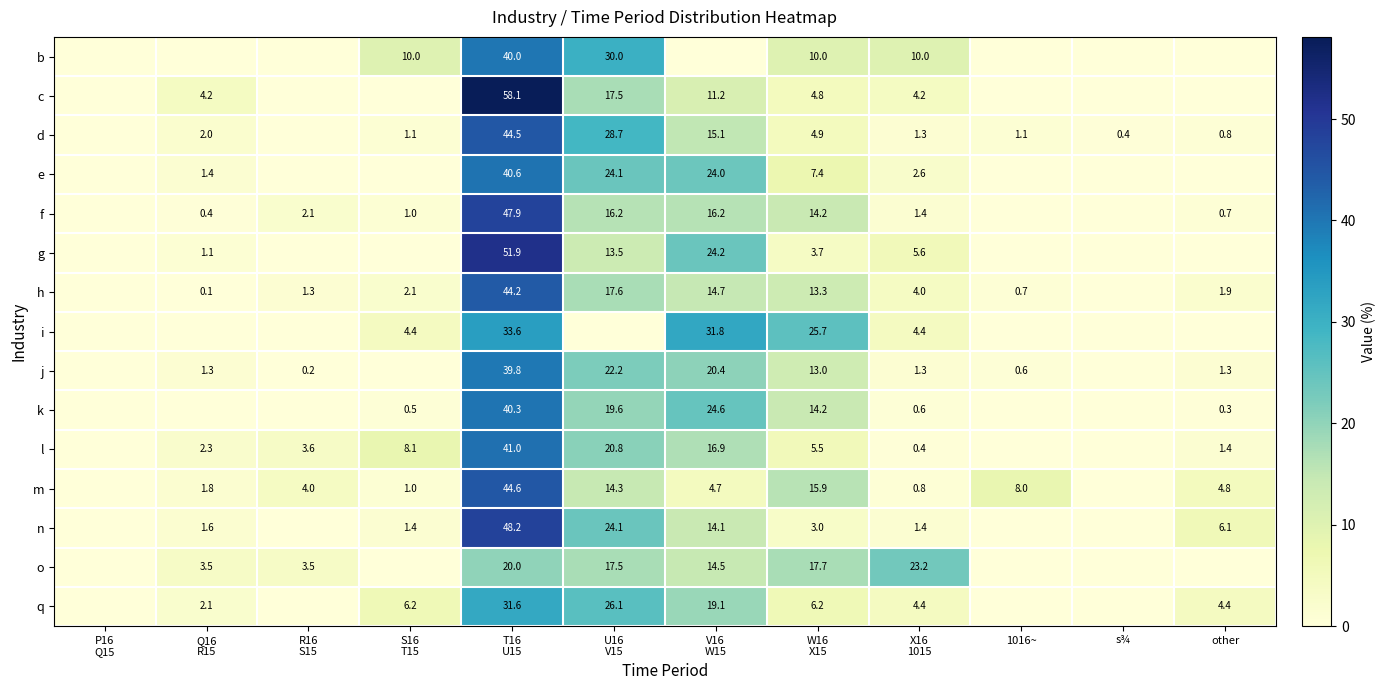

What is the greatest value displayed?

58.1